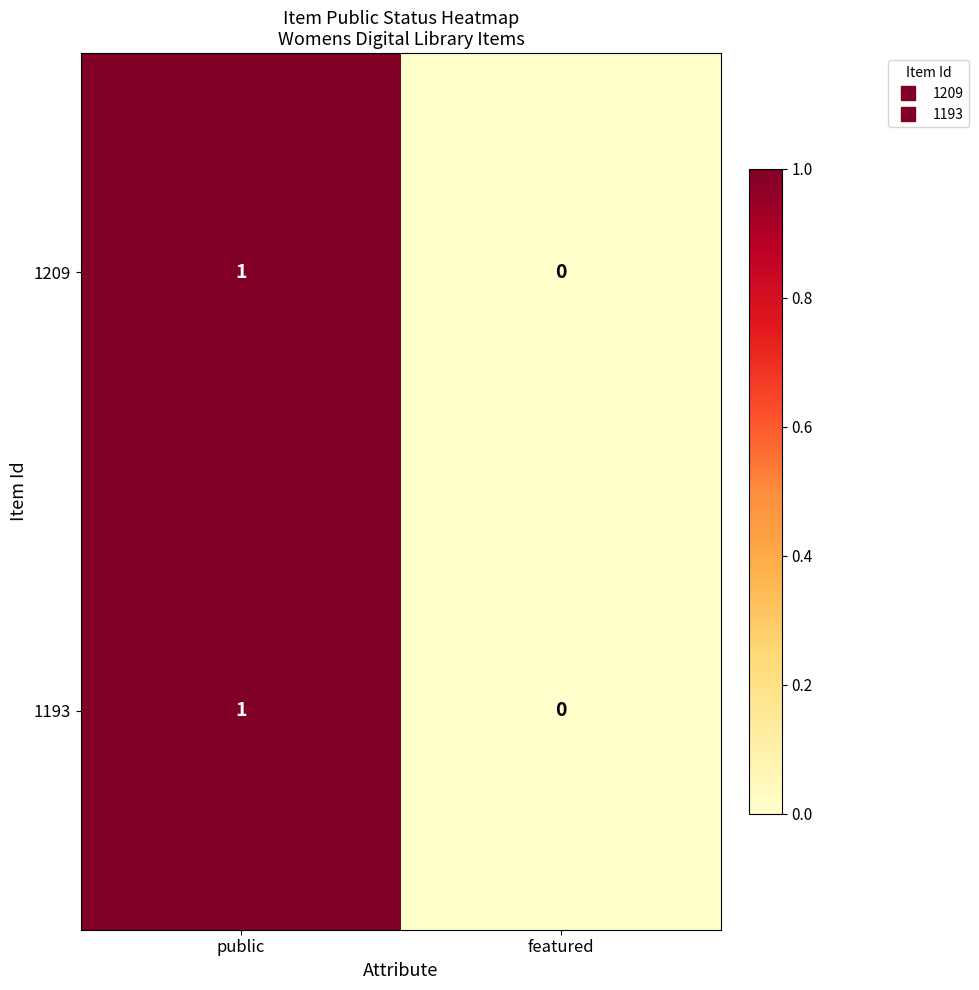

At which category does the chart reach its minimum across all series?

featured